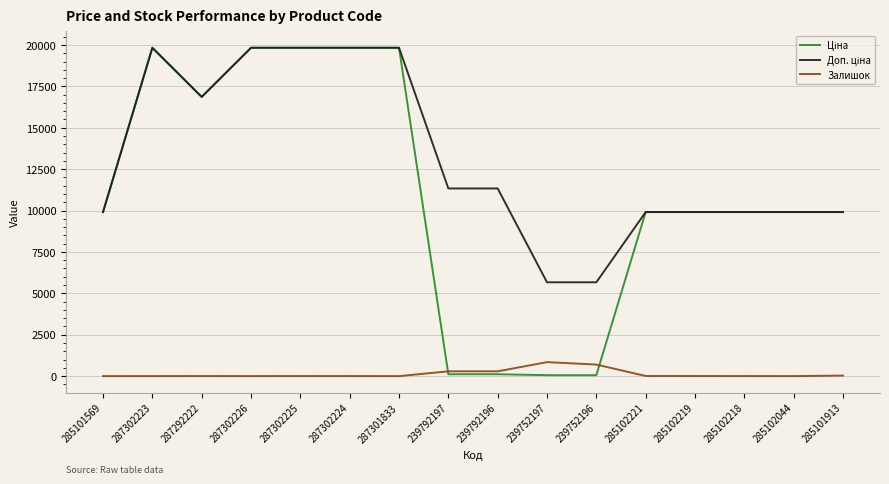

How many lines are shown in the chart?

3